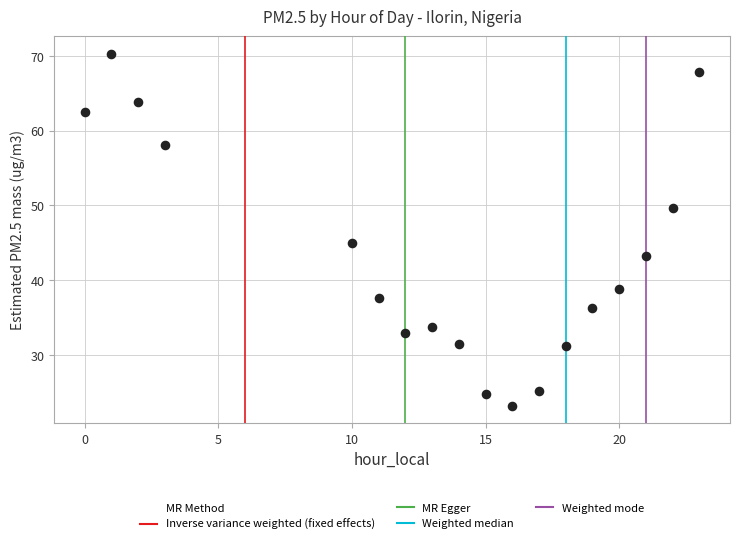

What Y value in the scatter plot is closest to 46?

45.0